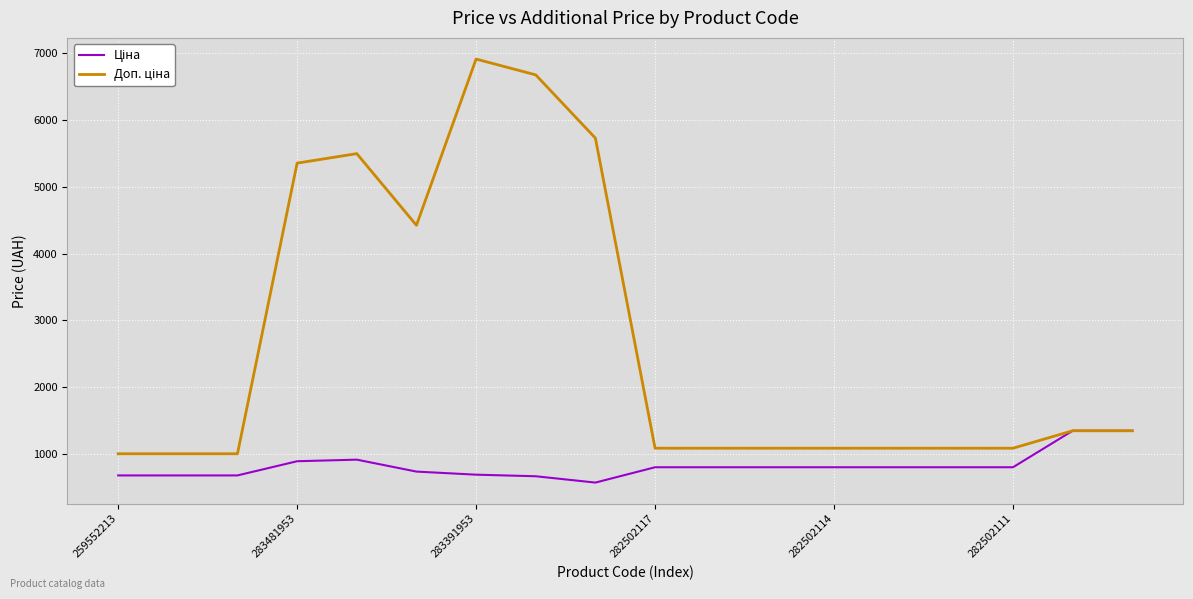

What is the maximum value shown in the chart?

6910.3